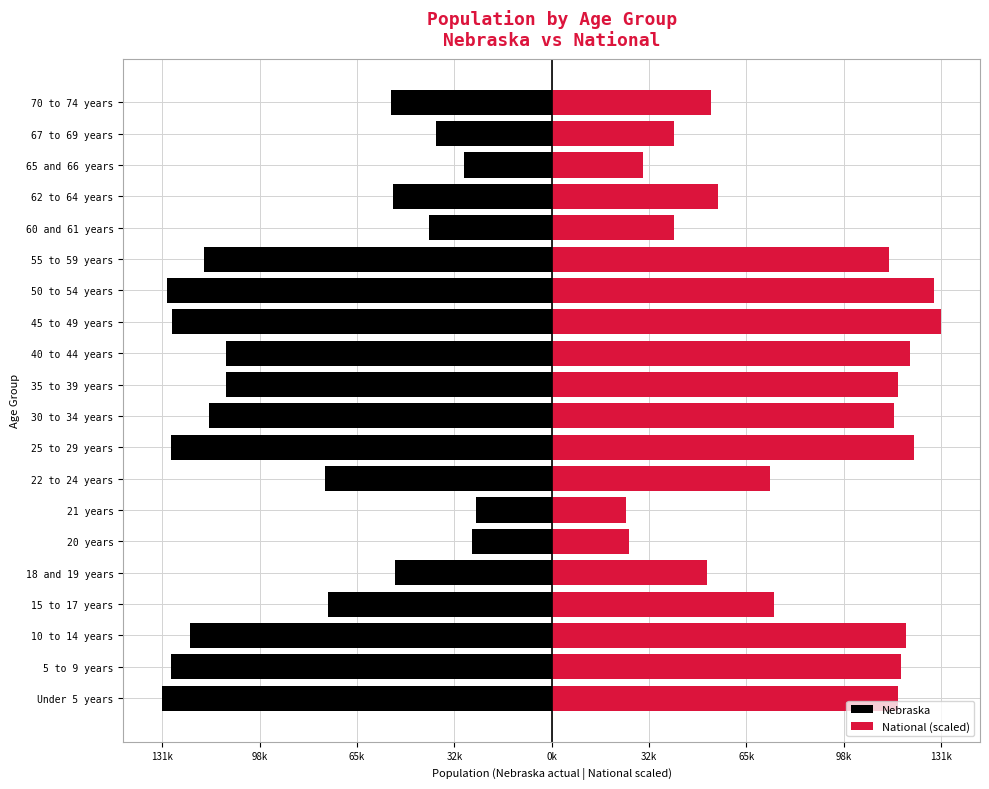

How many groups of bars are there?

20